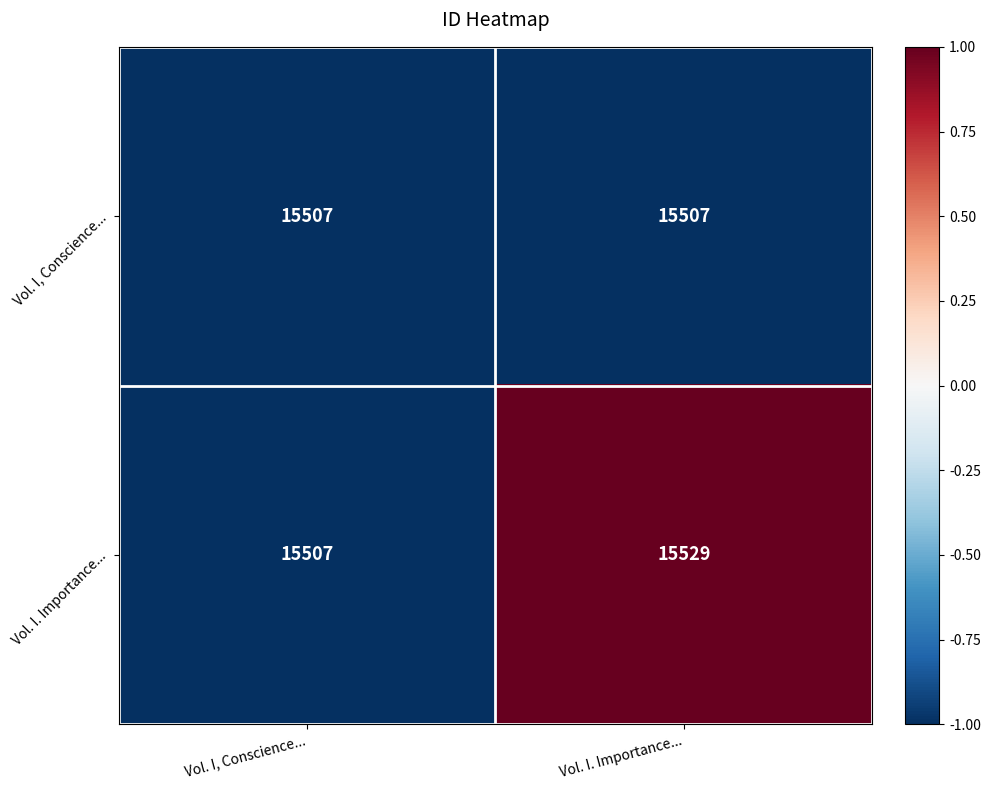

Count the number of data series in this chart.

2